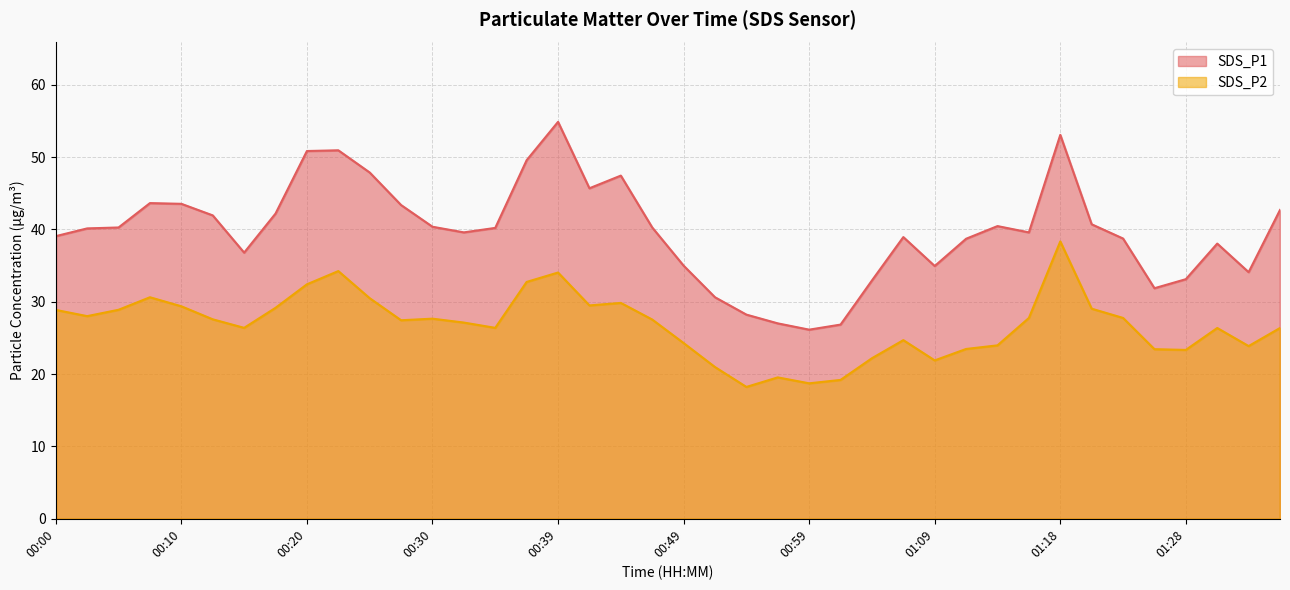

Which series has the largest total across all categories?

SDS_P1